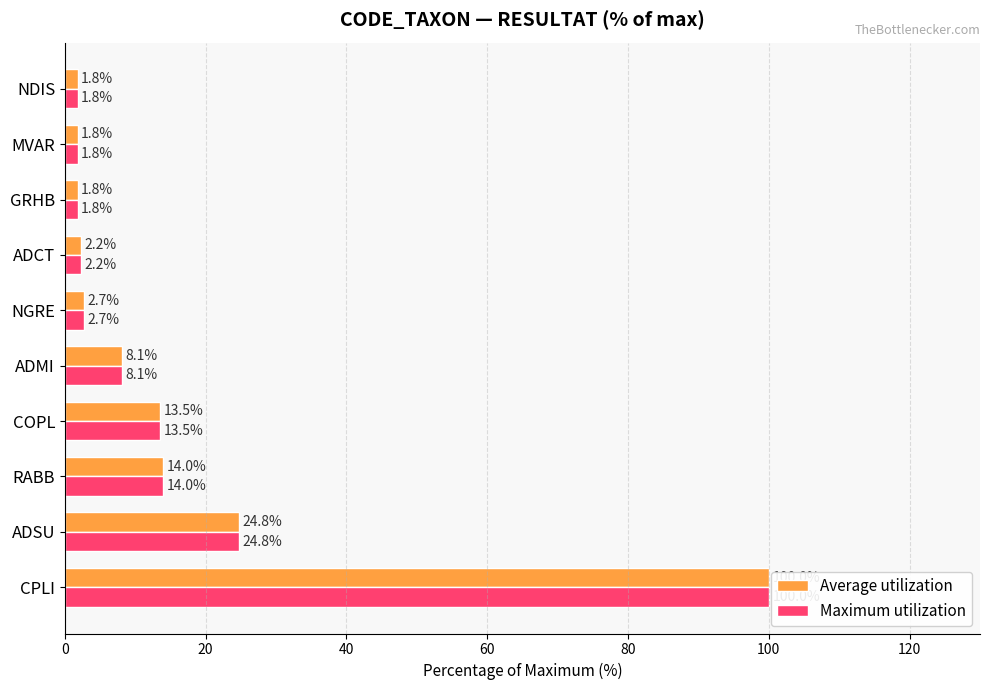

What are all the series names shown in the legend?

Average utilization, Maximum utilization